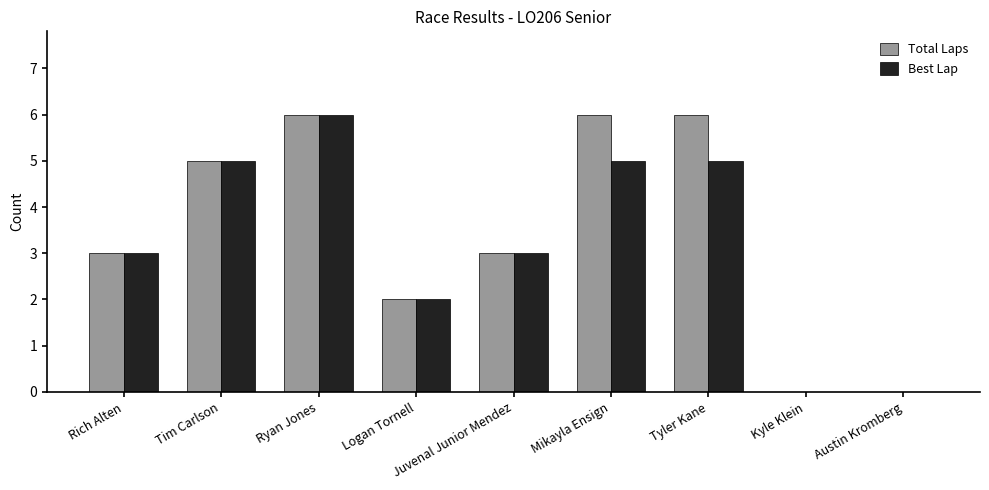

Is the value of Total Laps at Mikayla Ensign greater than the value of Best Lap at Rich Alten?

Yes